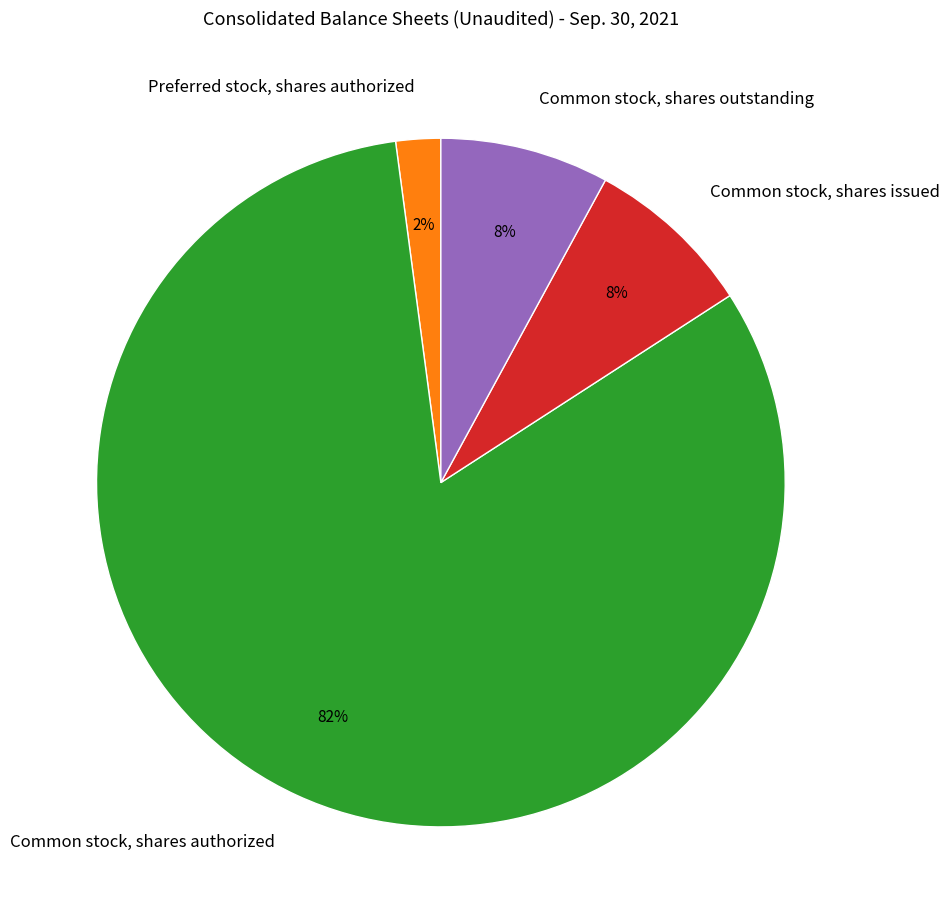

Is it true that Common stock, shares outstanding is 15% of the pie?

False